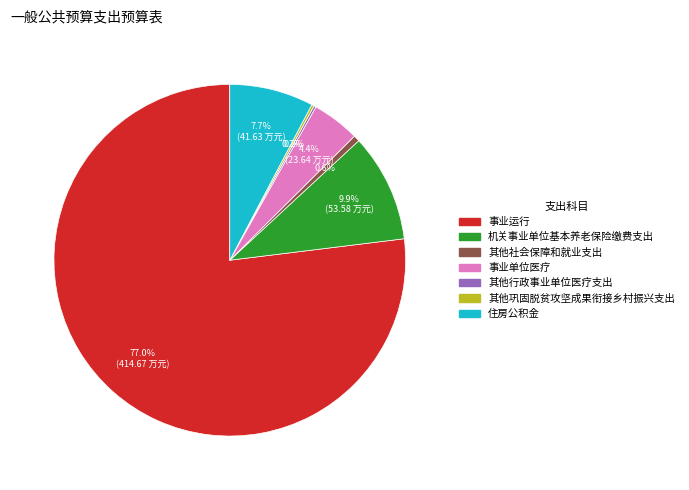

What portion of the pie excludes 其他社会保障和就业支出?

99.4%